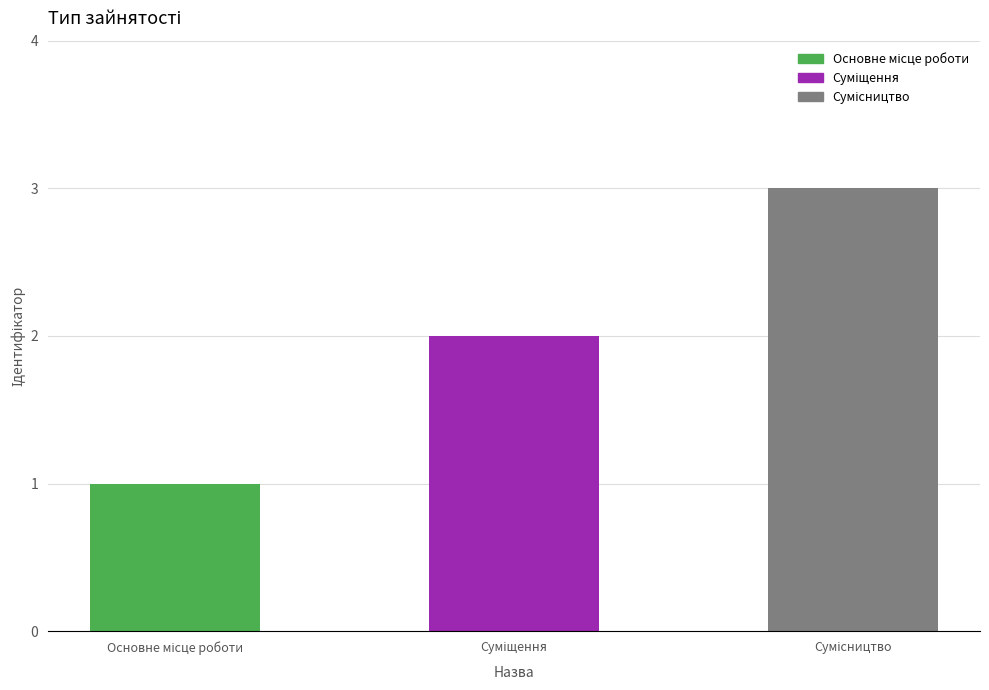

What is the maximum value shown in the chart?

3